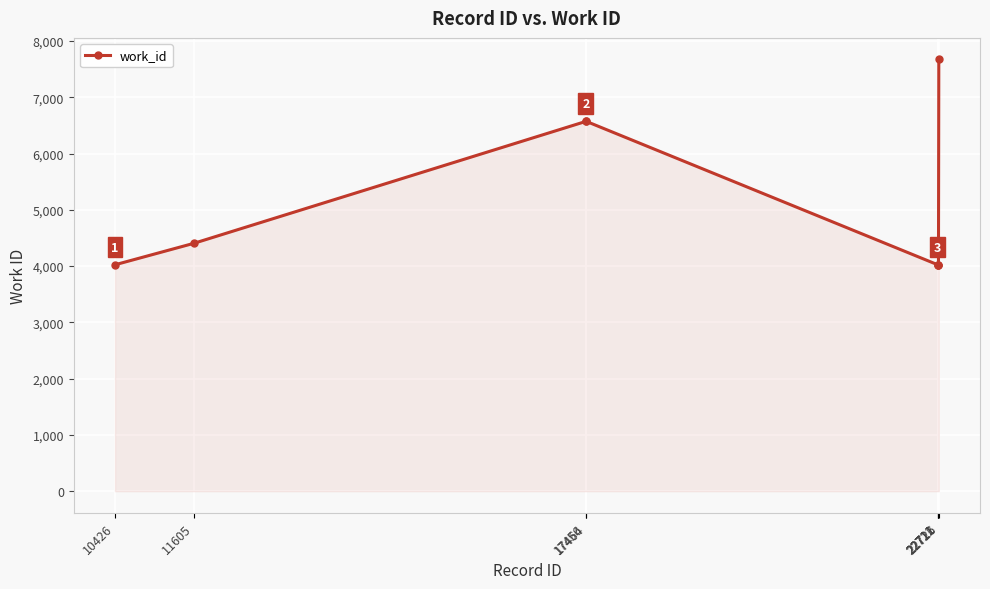

What is the sum of all values?

41319